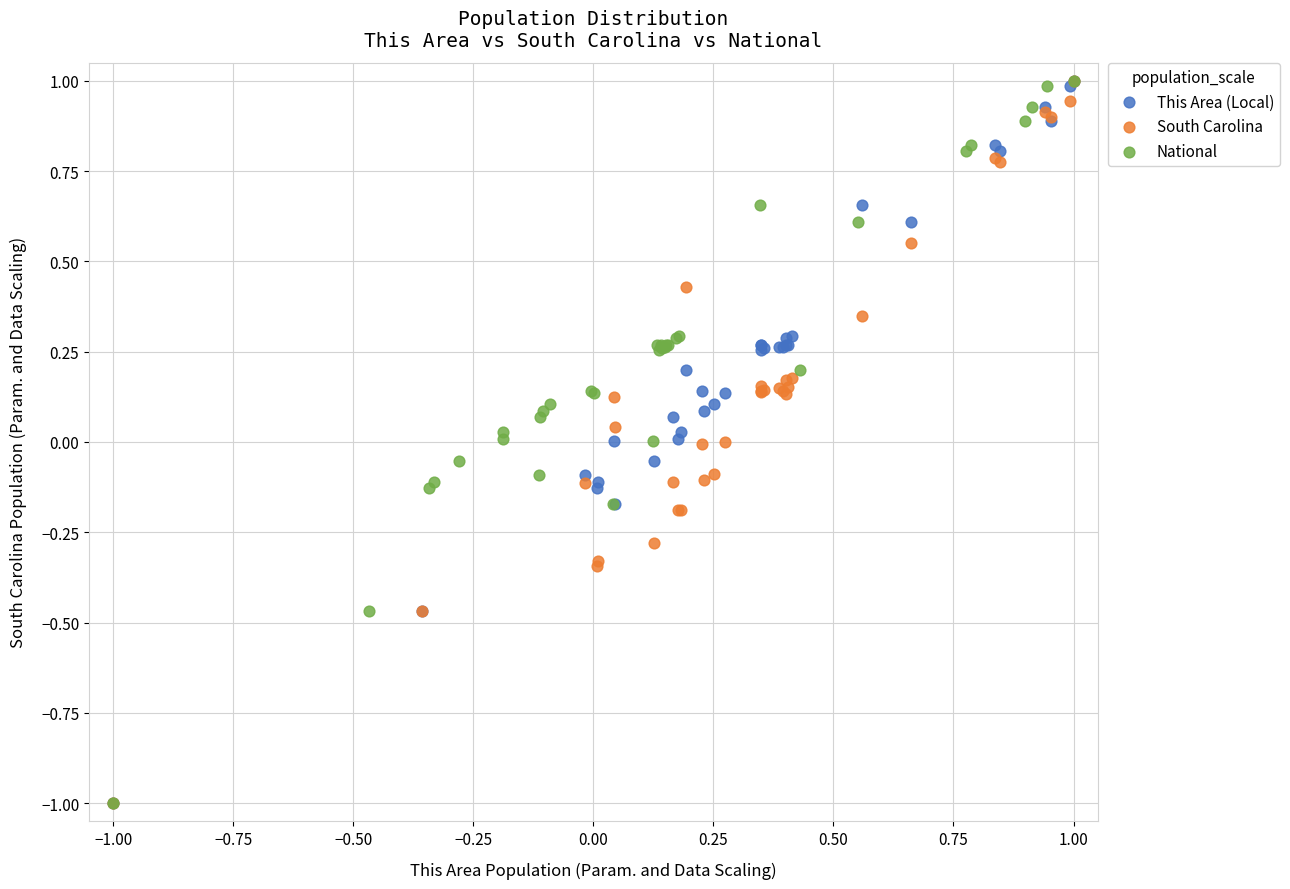

What are all the series names shown in the legend?

This Area (Local), South Carolina, National